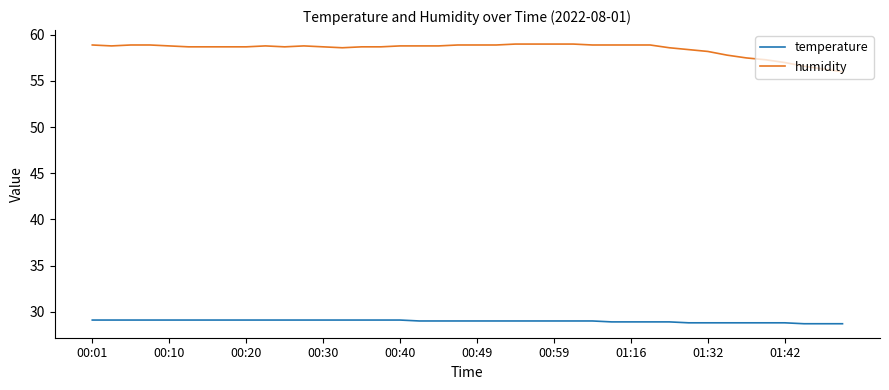

What is the minimum value for temperature?

28.7